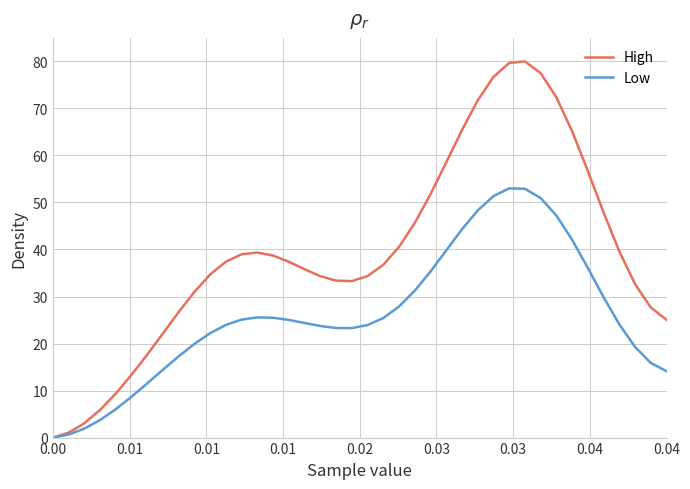

Which series has the largest total across all categories?

High